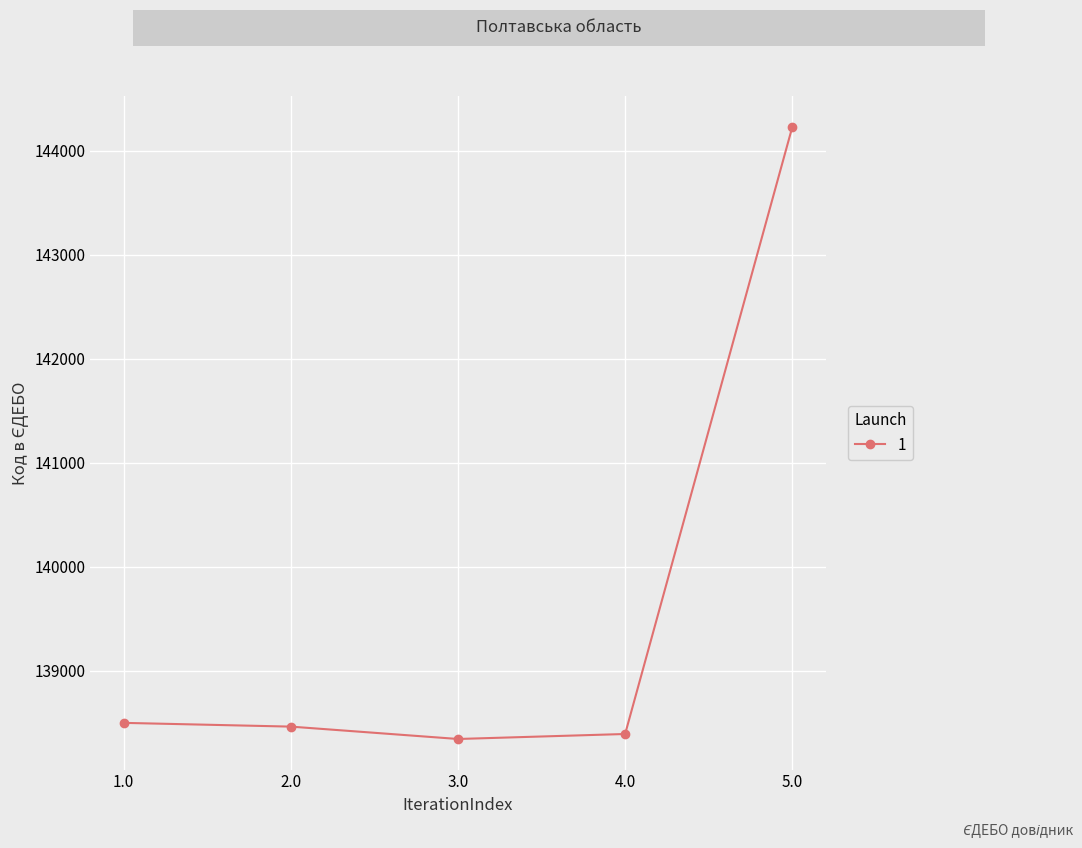

What is the label of the 2nd point from the left?

2.0